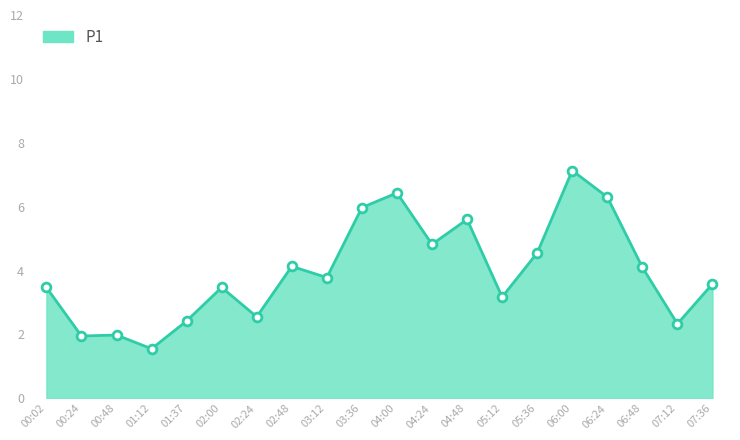

What is the change in value from 03:12 to 06:24?

+2.5